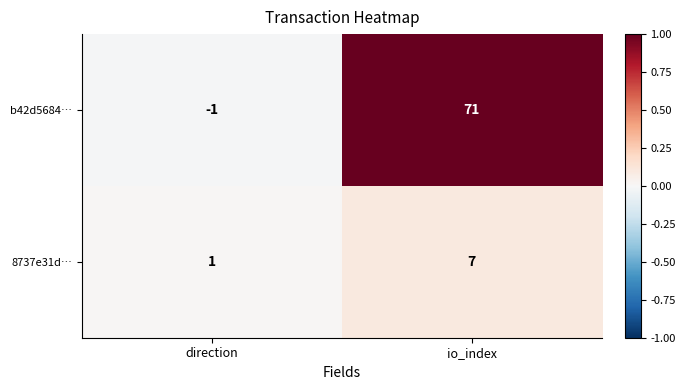

At how many categories does at least one series exceed 0?

2